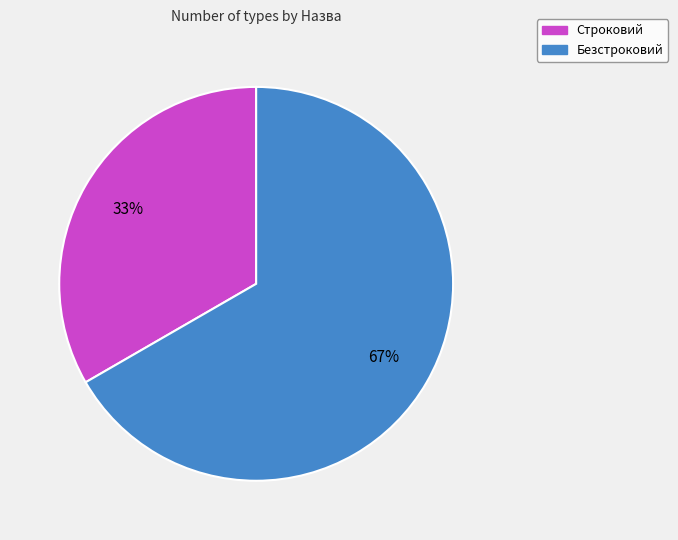

Is it true that Строковий is 21% of the pie?

False